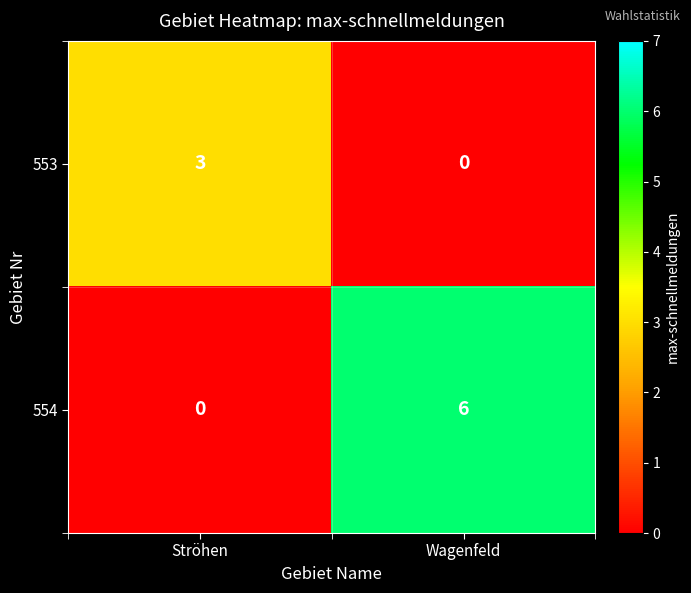

Rank the series by their maximum value, from highest to lowest.

554, 553